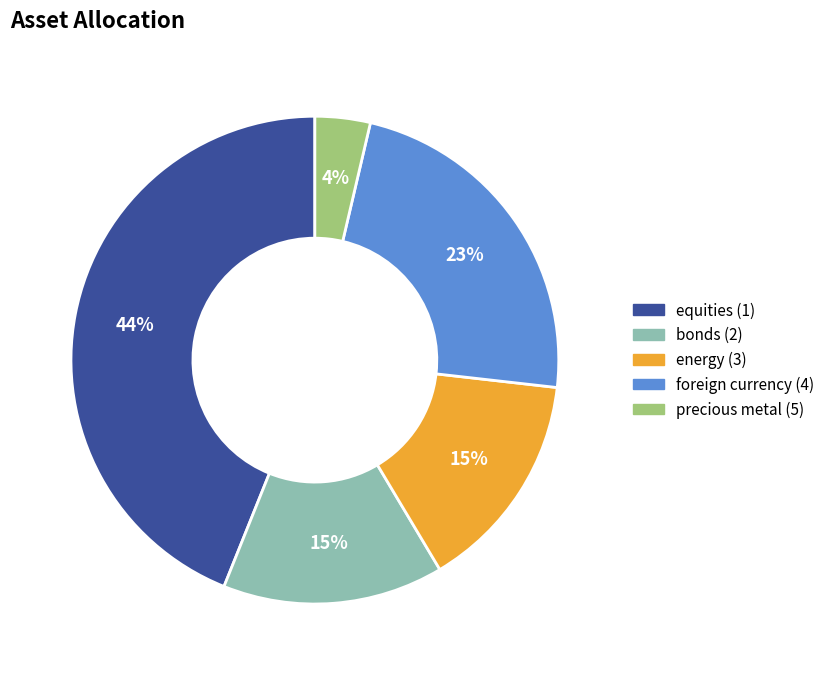

To the nearest percent, what is the difference between the largest and smallest slice percentages?

40%